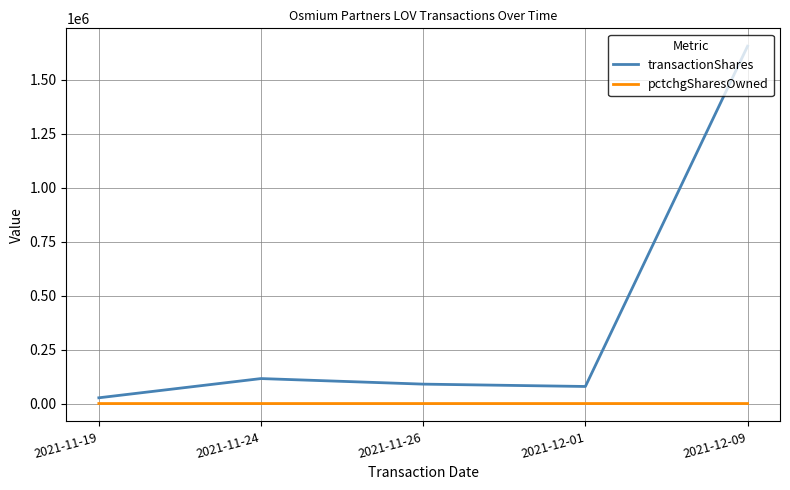

Which category has the highest value across all series?

2021-12-09